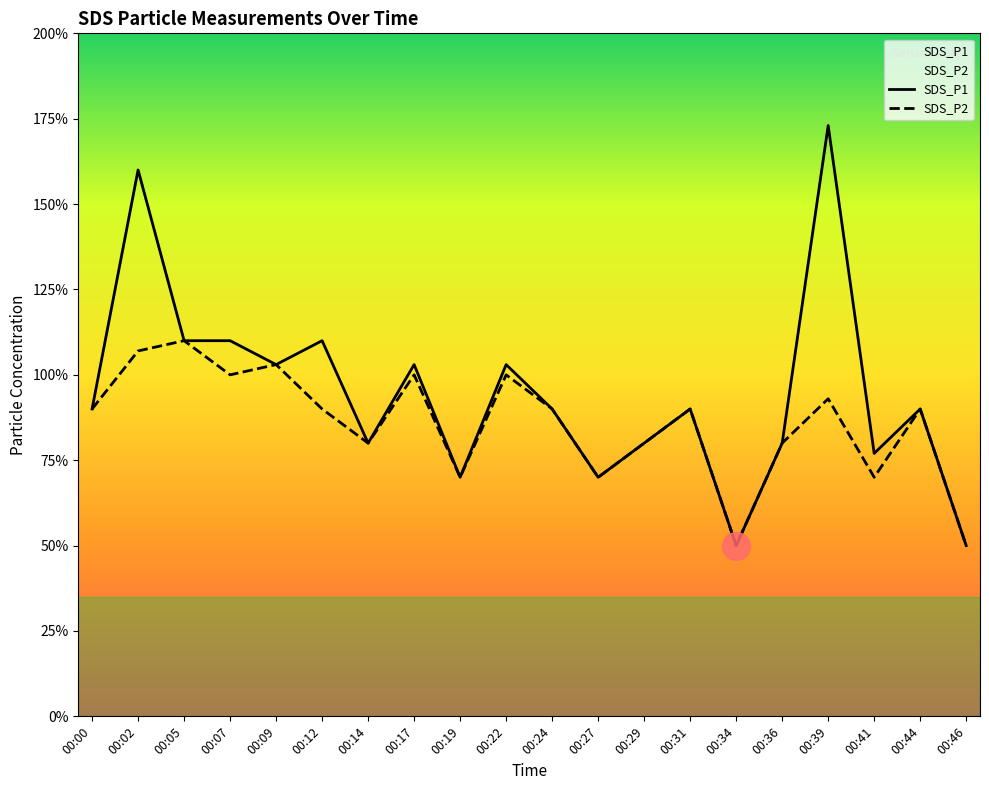

Which series contains the highest Y value?

SDS_P1